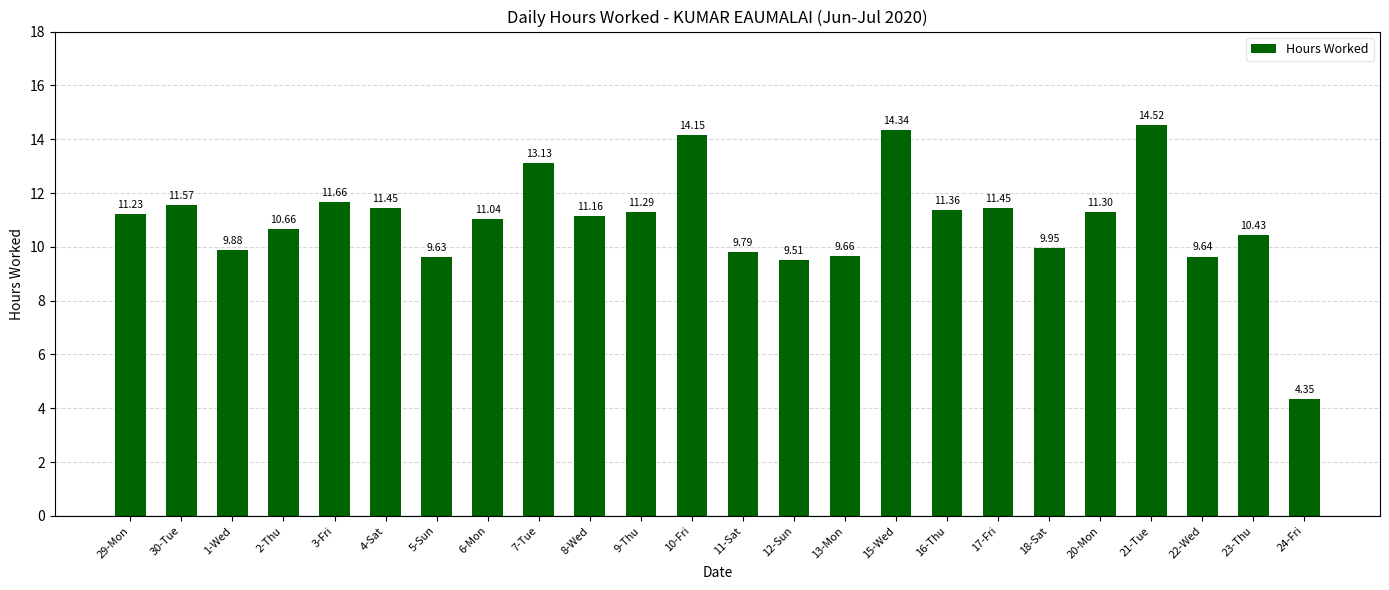

What is the average value?

11.0